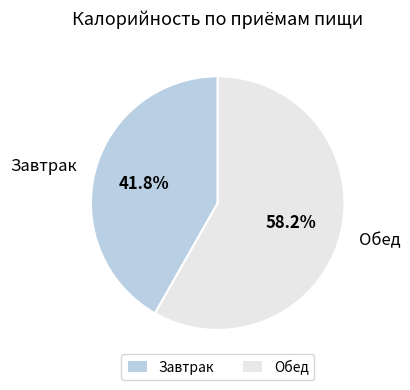

What is the majority slice?

Обед